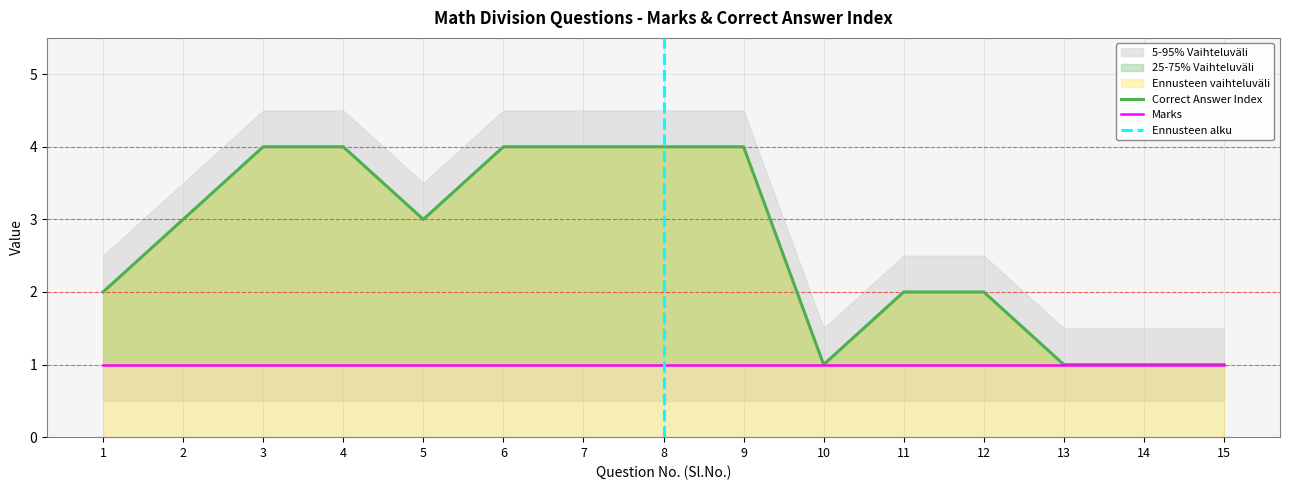

Where does the data first go above 3?

3